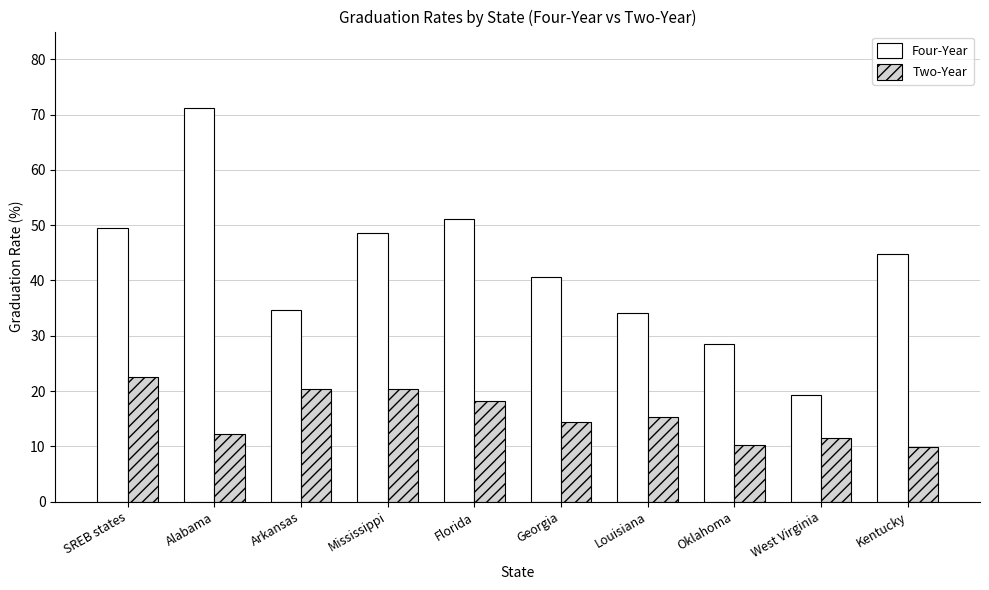

True or false: Four-Year has a value of 28.0 at West Virginia.

False